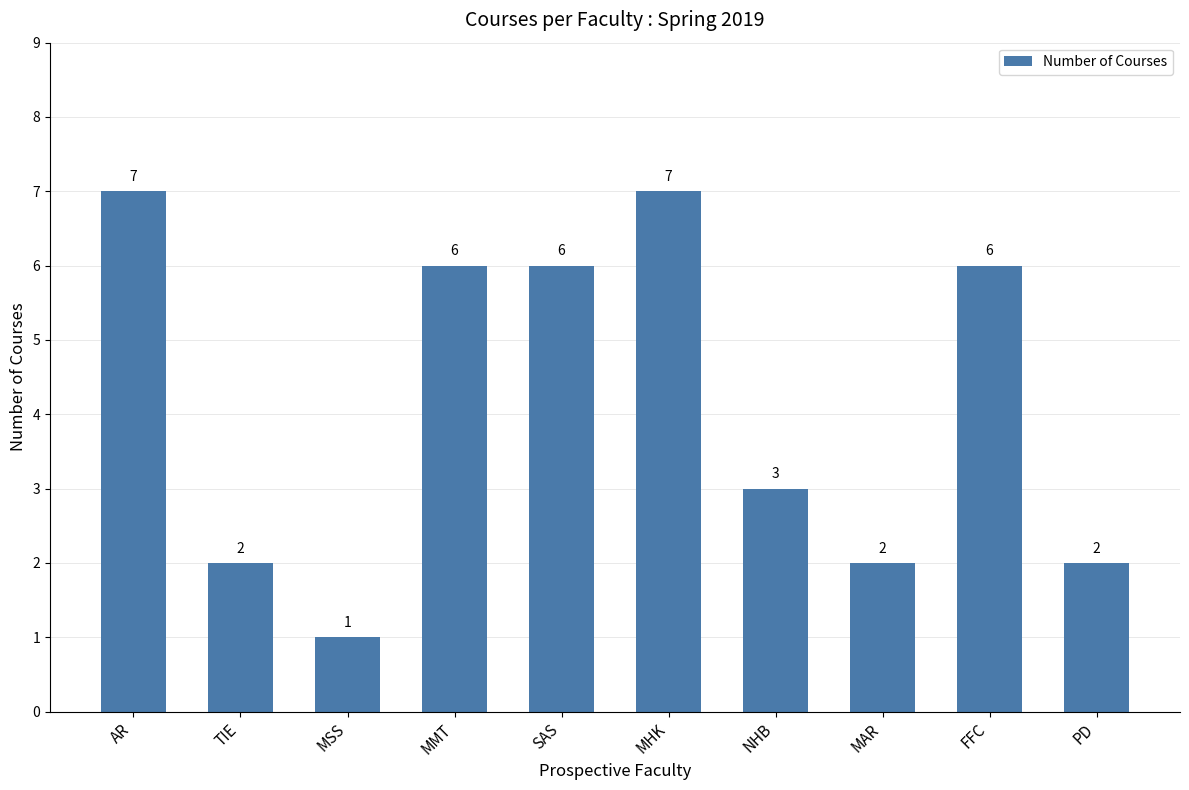

Count the number of categories in the chart.

10